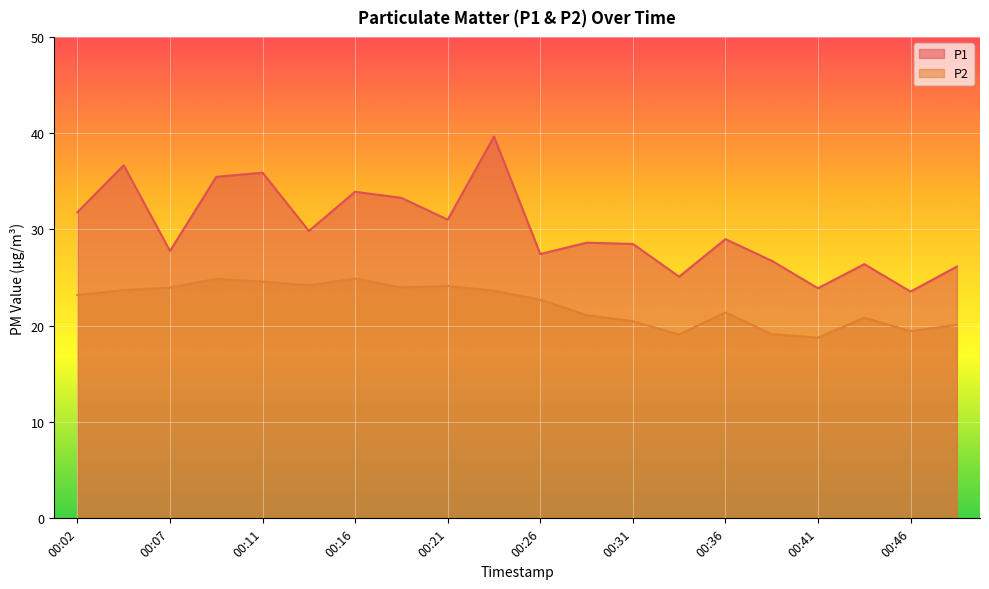

Is it true that P2 equals 11.3 at 00:29?

False